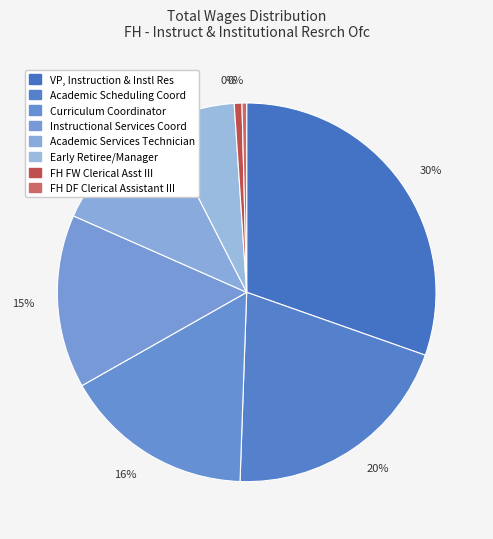

Rank the categories by value from highest to lowest.

VP, Instruction & Instl Res, Academic Scheduling Coord, Curriculum Coordinator, Instructional Services Coord, Academic Services Technician, Early Retiree/Manager, FH FW Clerical Asst III, FH DF Clerical Assistant III